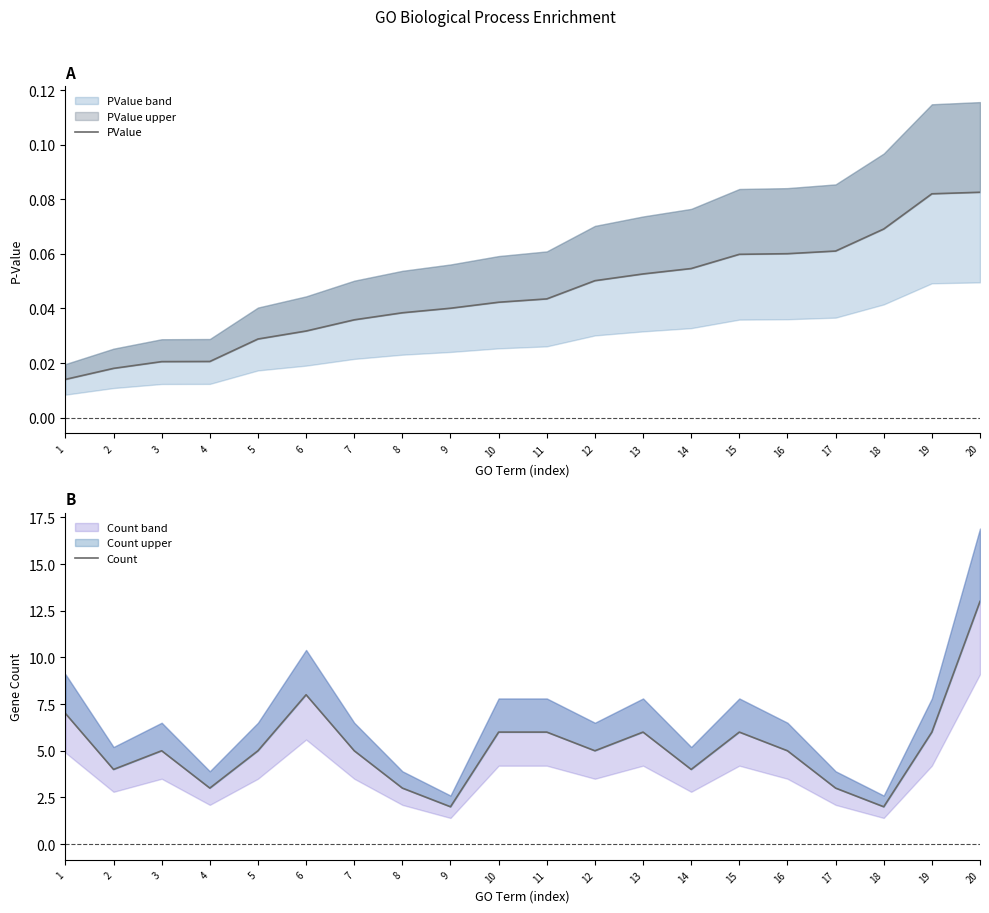

What is the difference between the maximum and minimum values in the PValue series?

0.1